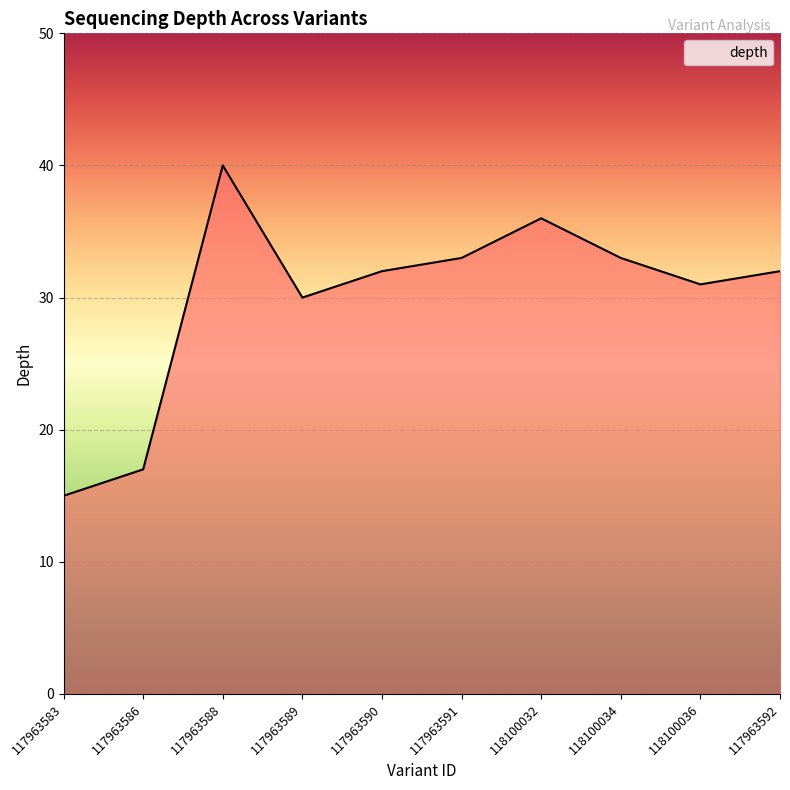

What is the average value?

30